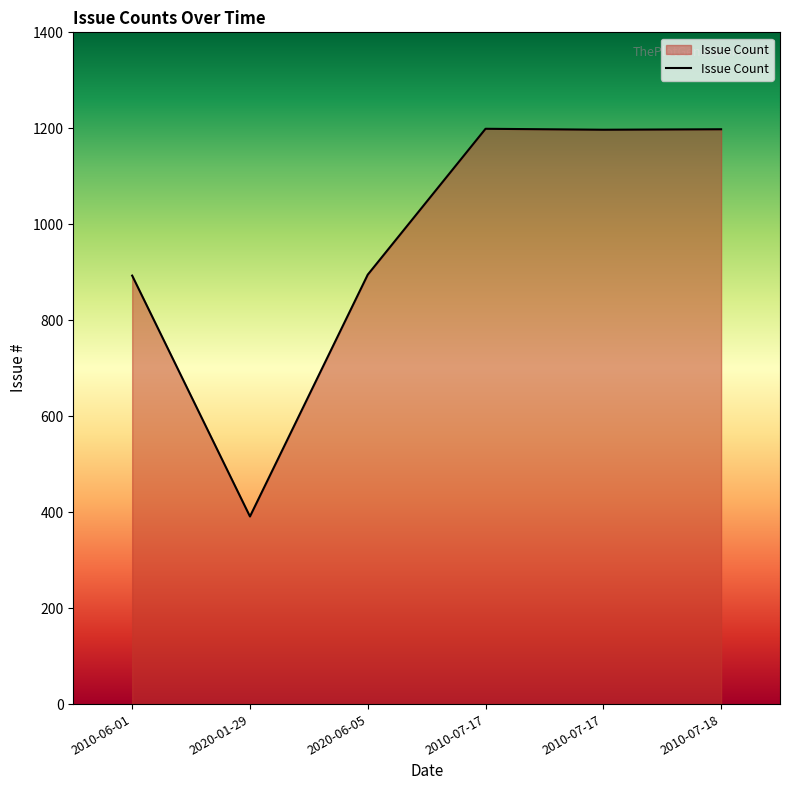

What is the value of the 1st point from the left?

893